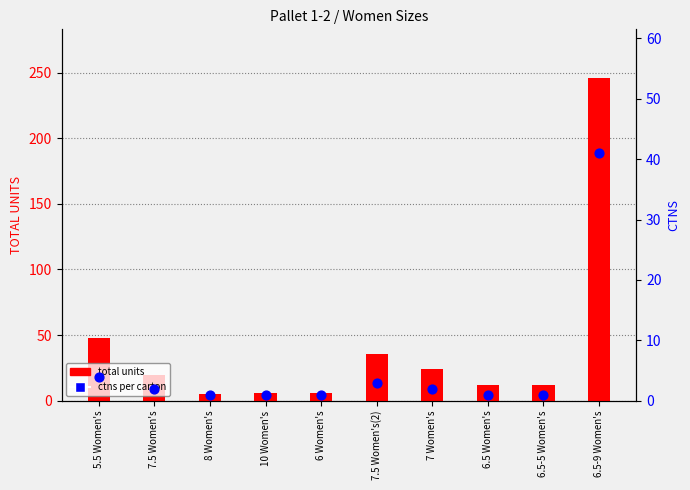

Which series has the largest Y range (max minus min)?

total units